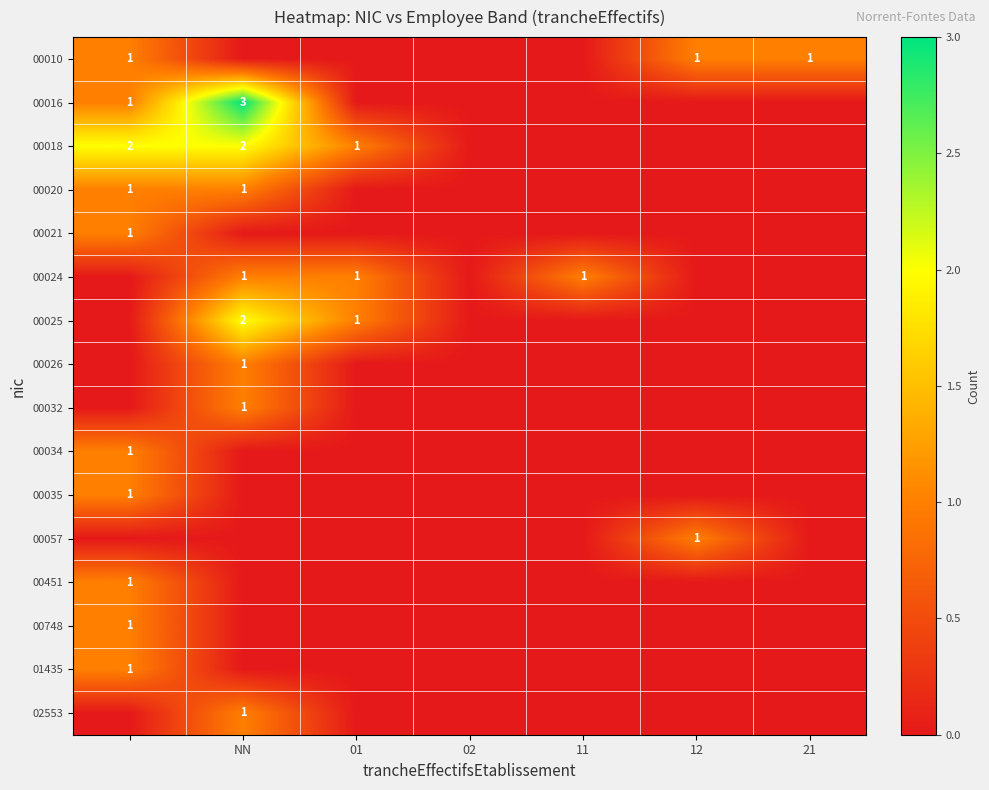

How many series are shown in this chart?

16